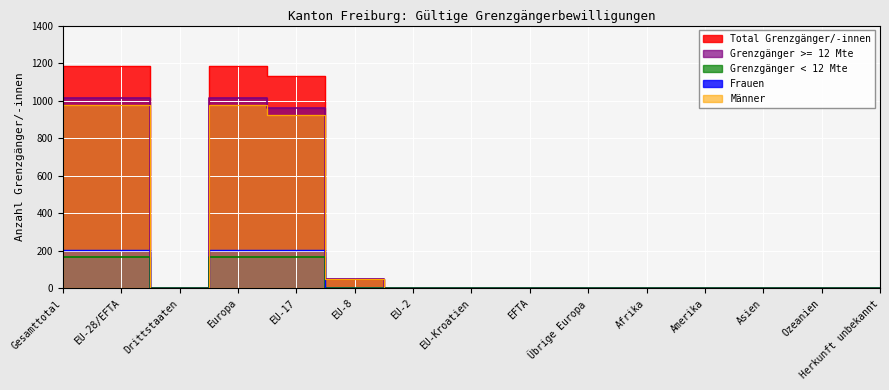

The Total Grenzgänger/-innen series shows 781 at EU-Kroatien. True or false?

False